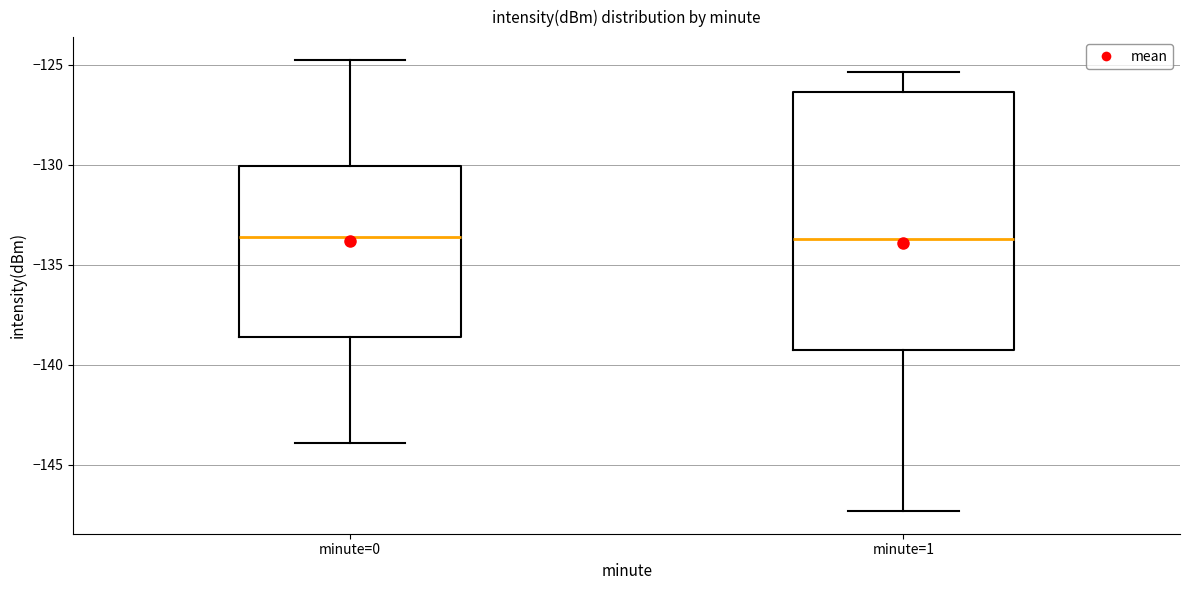

Which box is the tallest, from its lower edge to its upper edge?

minute=1